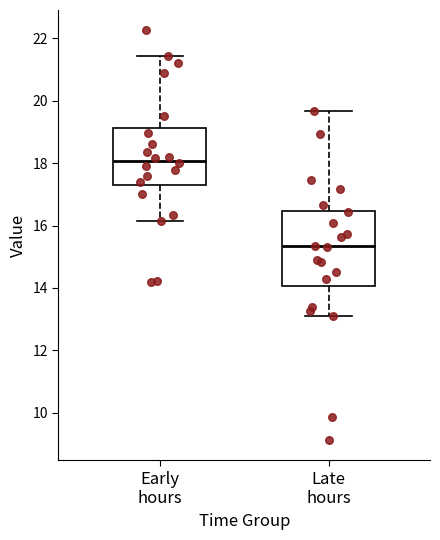

Reading left to right, read every box against the y-axis: the position of its median line, the range the box covers, and the ends of its whiskers. The values are not printed on the chart, so give them approximately, as read against the axis.

Early hours: median 18.0, box 17.4 to 19.2, whiskers 16.2 to 21.4
Late hours: median 15.4, box 14.0 to 16.4, whiskers 13.2 to 19.6